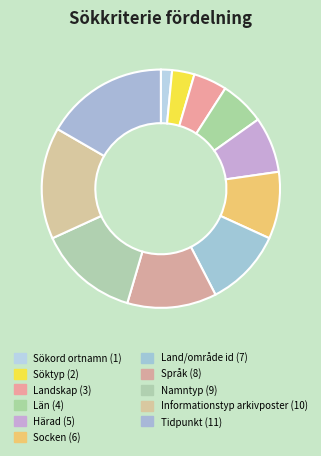

Does Informationstyp arkivposter represent more than half of the total?

No